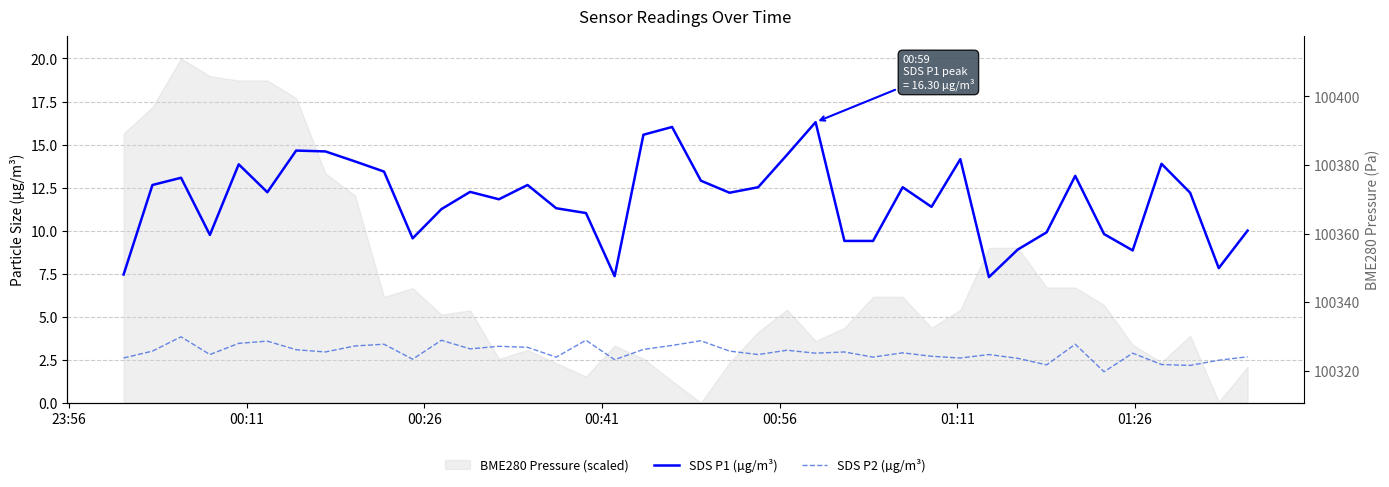

What is the minimum value shown in the chart?

1.8